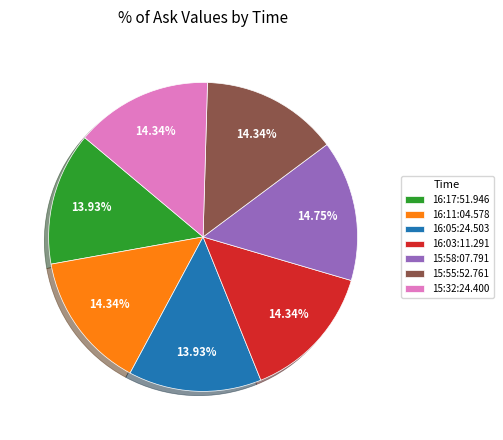

Is the sum of 16:11:04.578 and 15:58:07.791 greater than half?

No